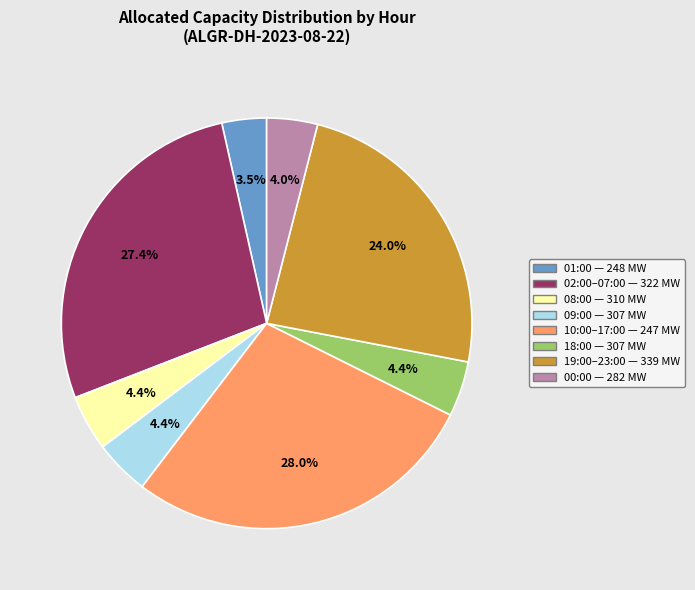

Is there any slice that represents more than half of the pie?

No